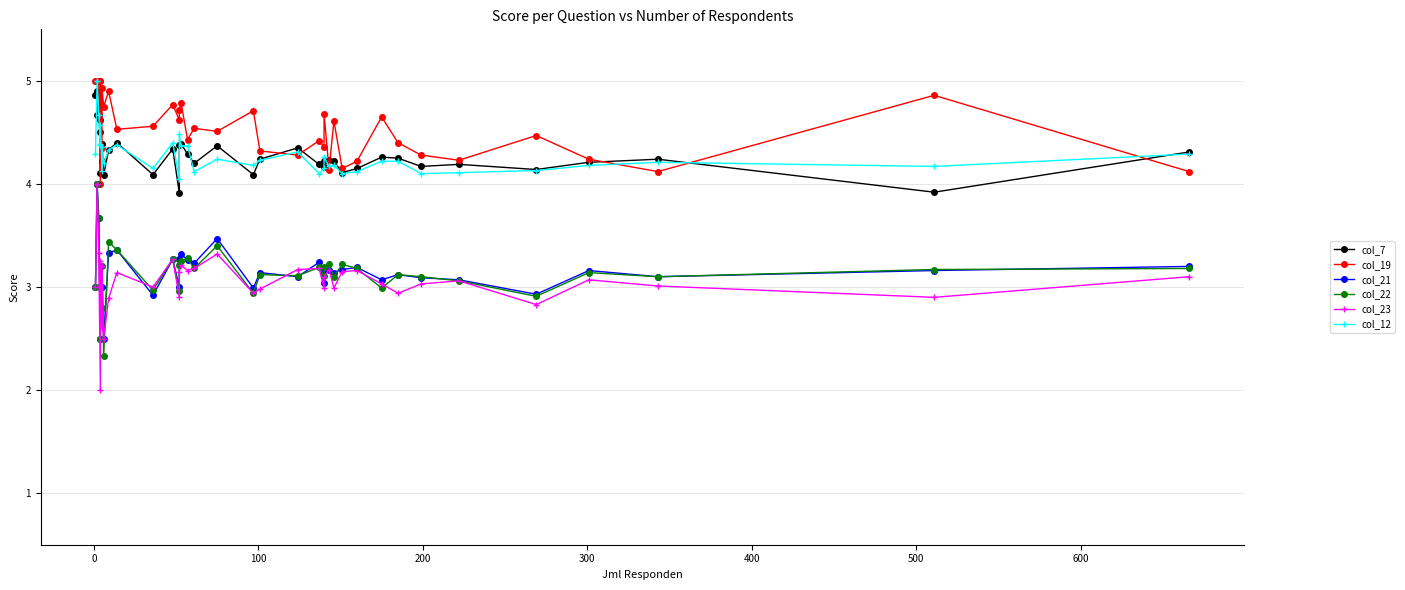

True or false: col_7 and col_22 cross at least once.

False